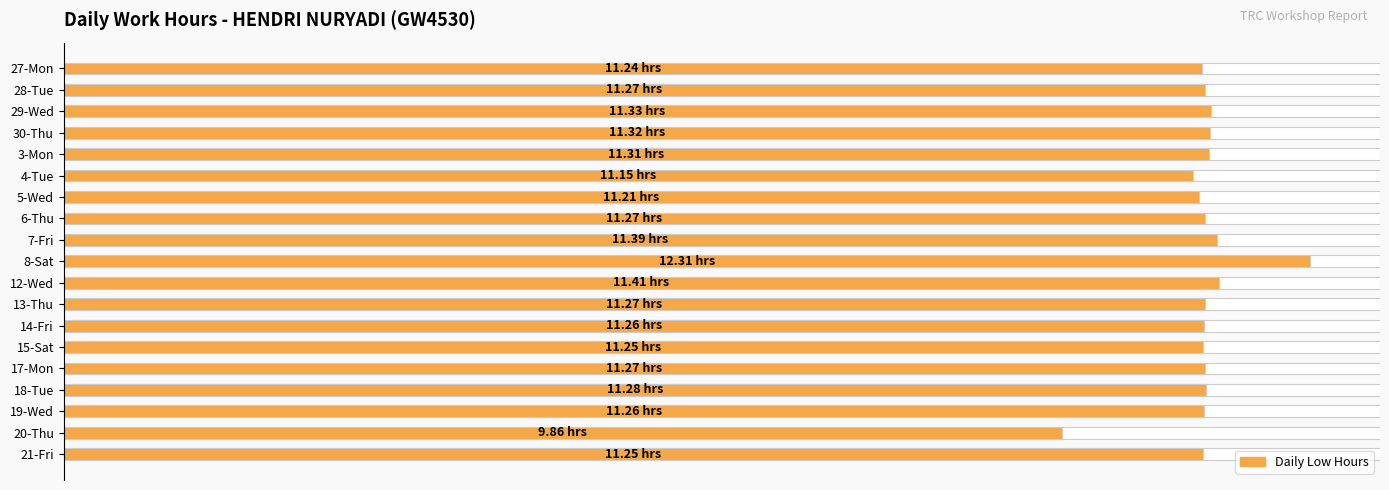

What is the minimum value shown in the chart?

9.9